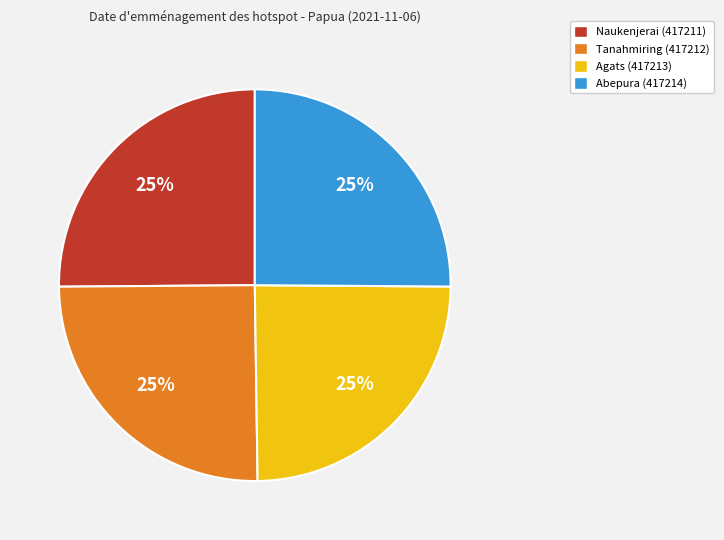

To the nearest percent, what is the average slice percentage?

25%